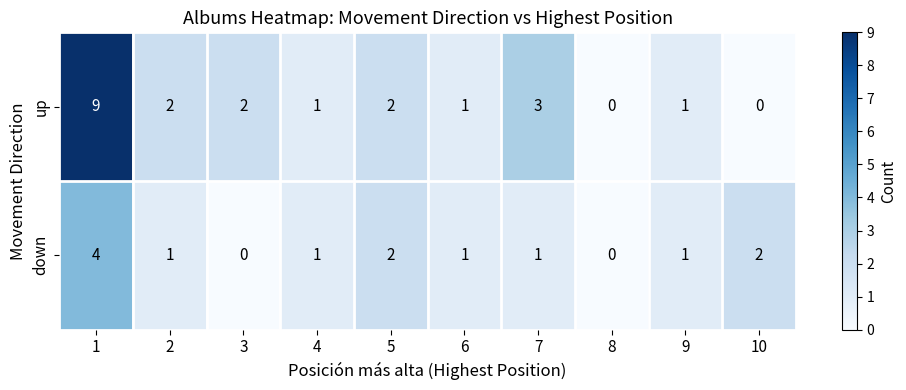

Reading left to right, transcribe all the data shown in this chart.

up: 9	2	2	1	2	1	3	0	1	0
down: 4	1	0	1	2	1	1	0	1	2